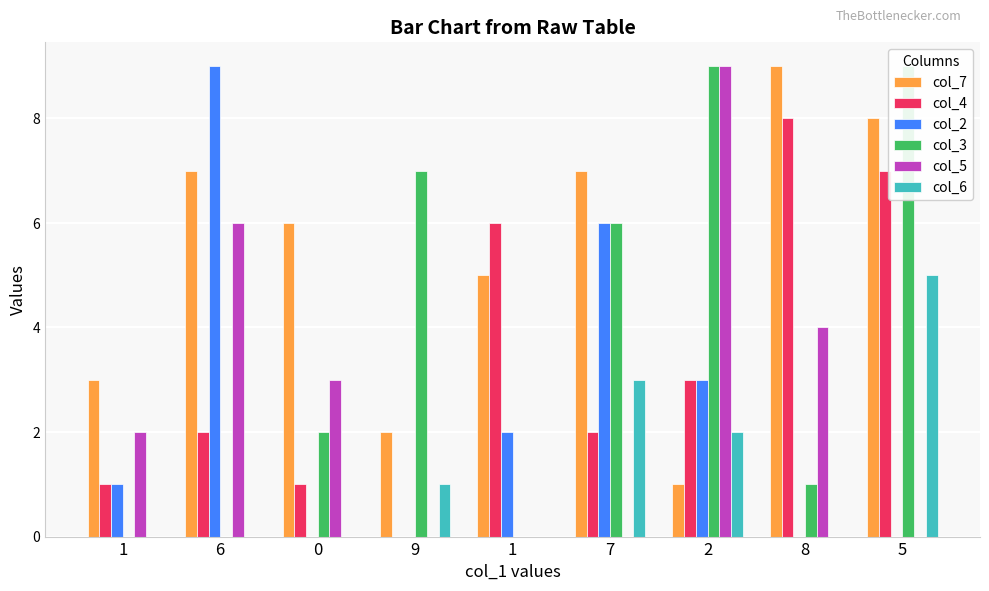

Which series has the largest total across all categories?

col_7